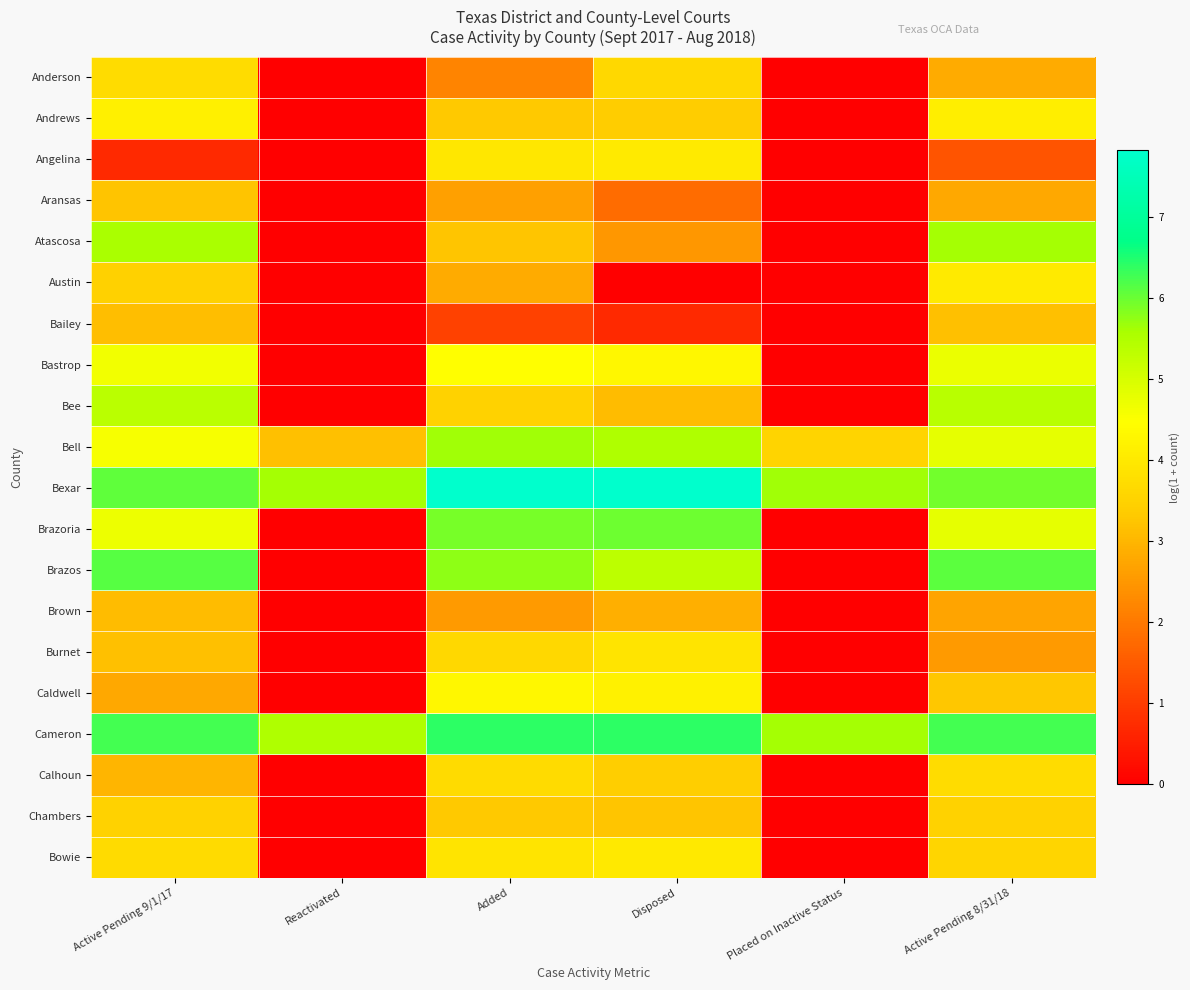

Count the number of categories in the chart.

6